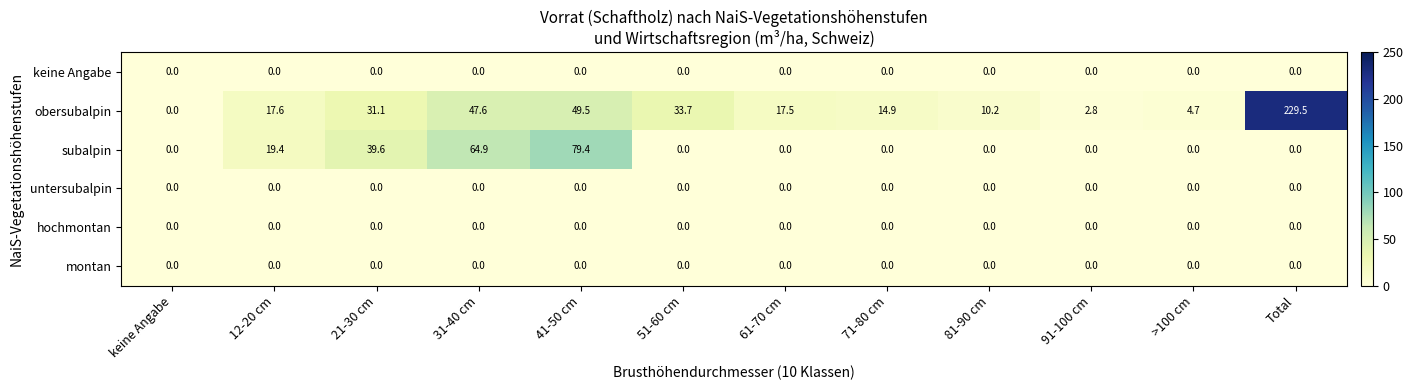

The subalpin series shows 28.6 at 12-20 cm. True or false?

False